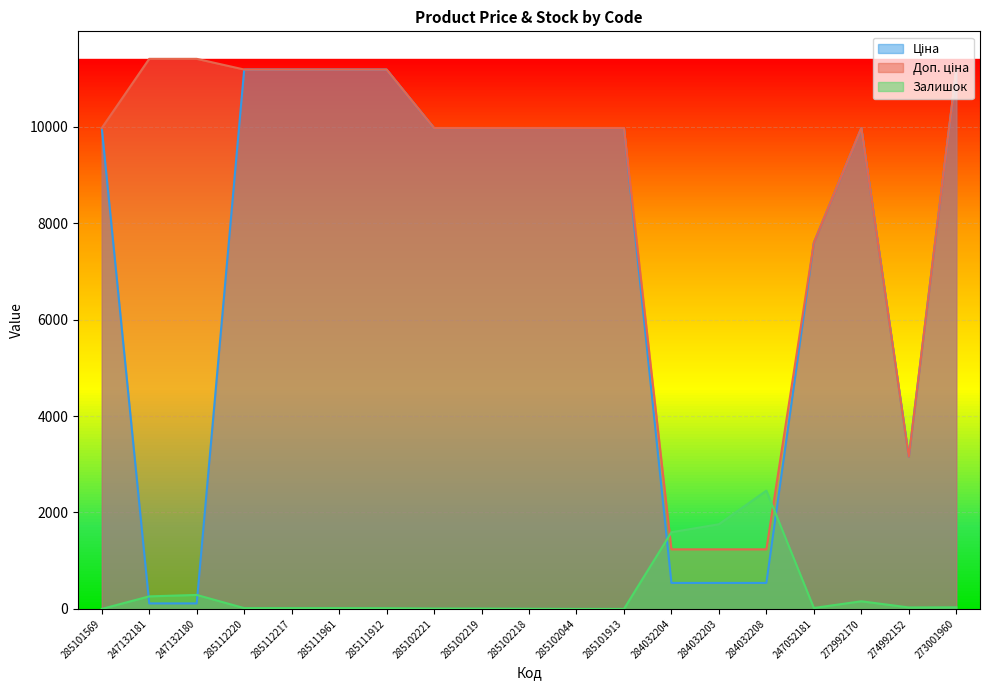

Which label corresponds to the smallest value in the chart?

285101569